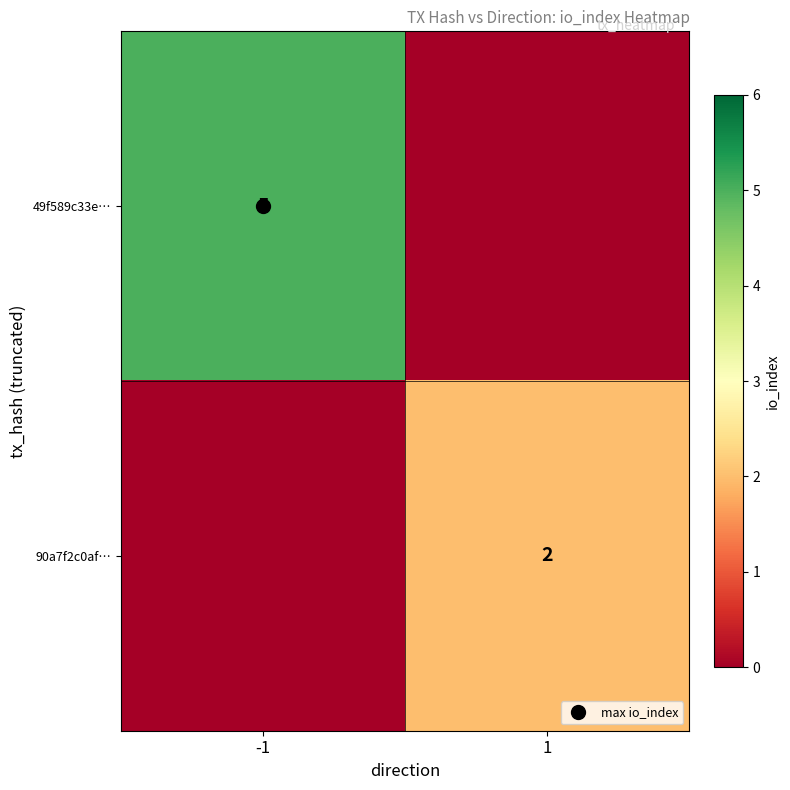

Is it true that 49f589c33e… equals -2 at 1?

False